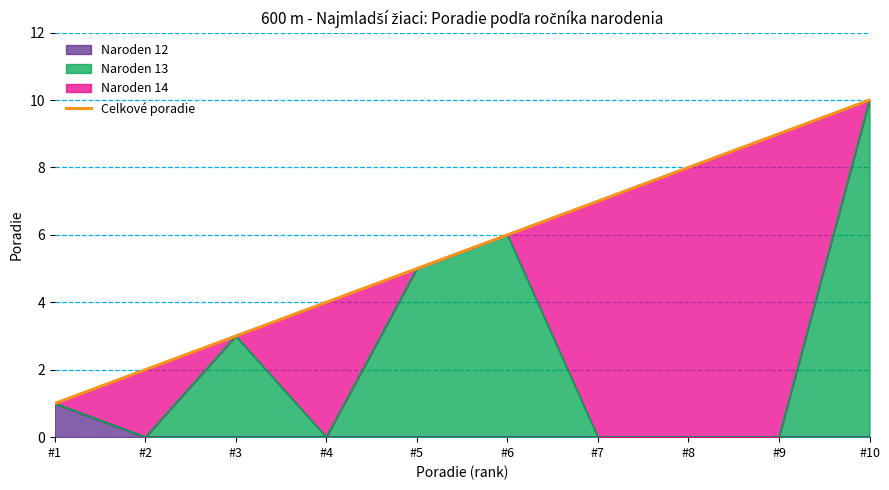

What is the ratio of the value at #7 to the value at #10?

0.7